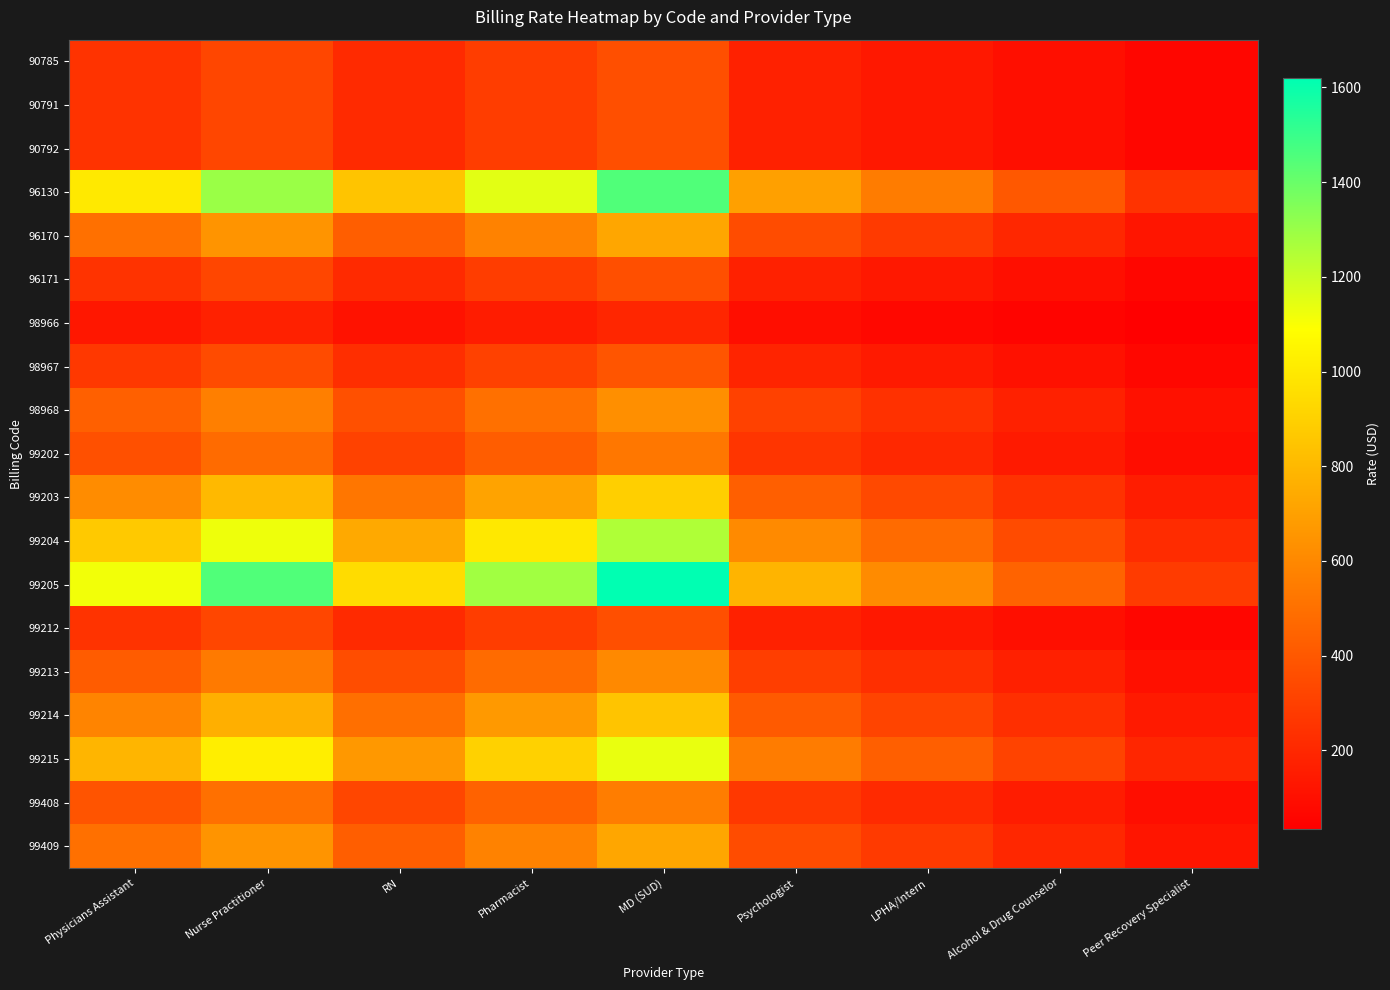

Which series has the largest total across all categories?

99205